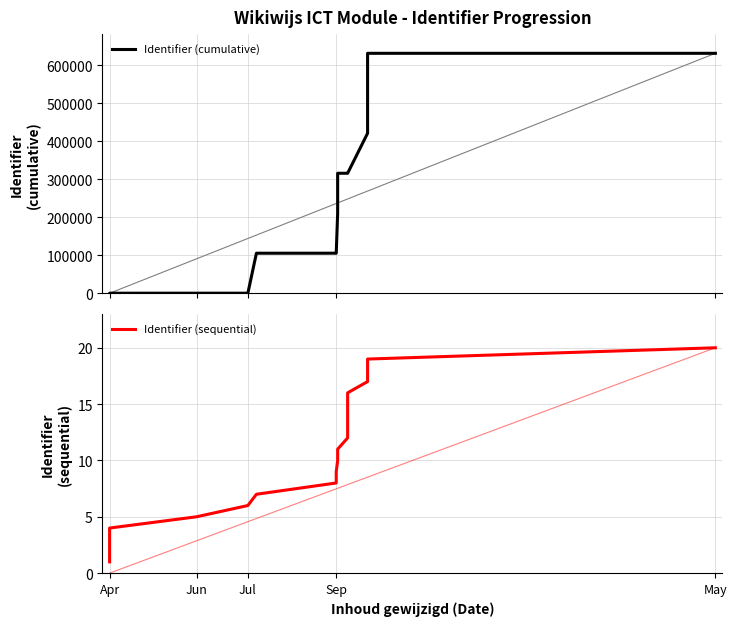

Reading left to right, transcribe all the data shown in this chart.

Identifier (cumulative): 9	30	60	92	129	132	105447	105483	105522	210790	316059	316061	316066	316086	316112	316140	421418	526697	632032	632032
Identifier (sequential): 1	2	3	4	5	6	7	8	9	10	11	12	13	14	15	16	17	18	19	20